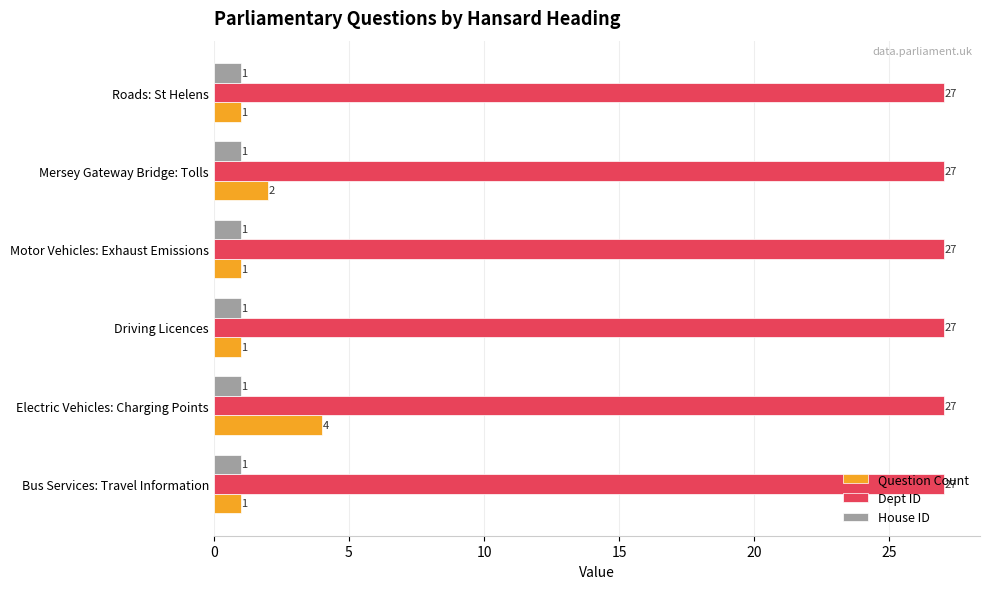

True or false: Question Count has a value of 1 at Bus Services: Travel Information.

True